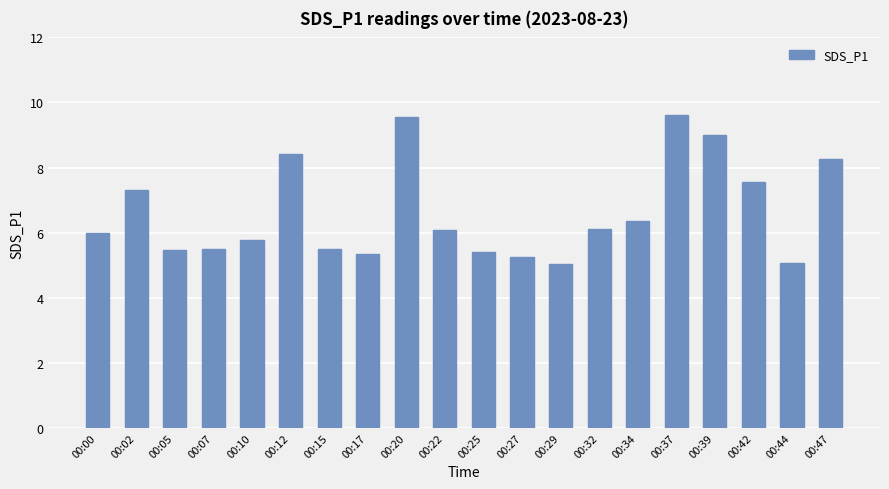

What is the maximum value shown in the chart?

9.6